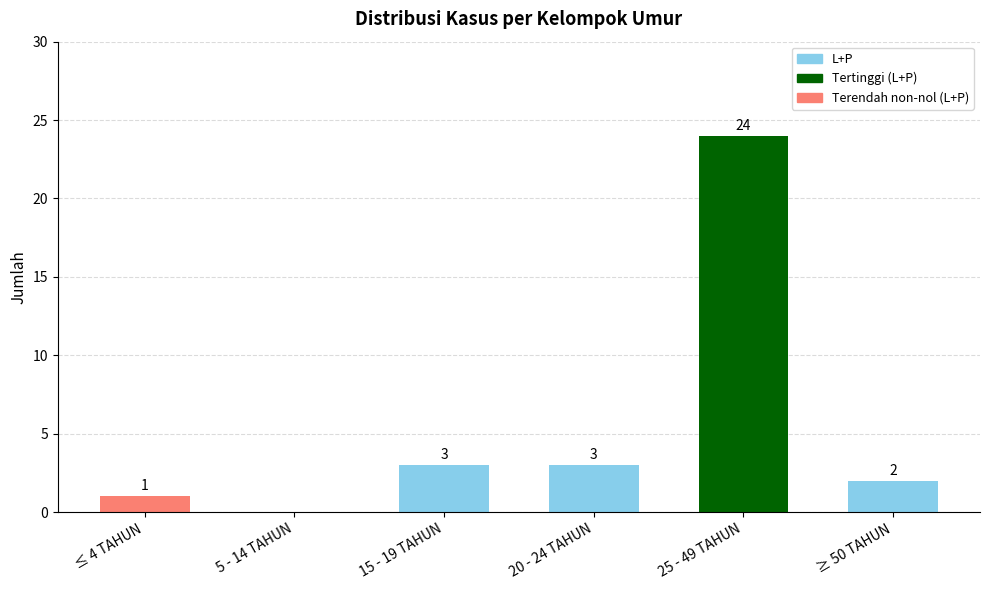

What is the maximum value shown in the chart?

24